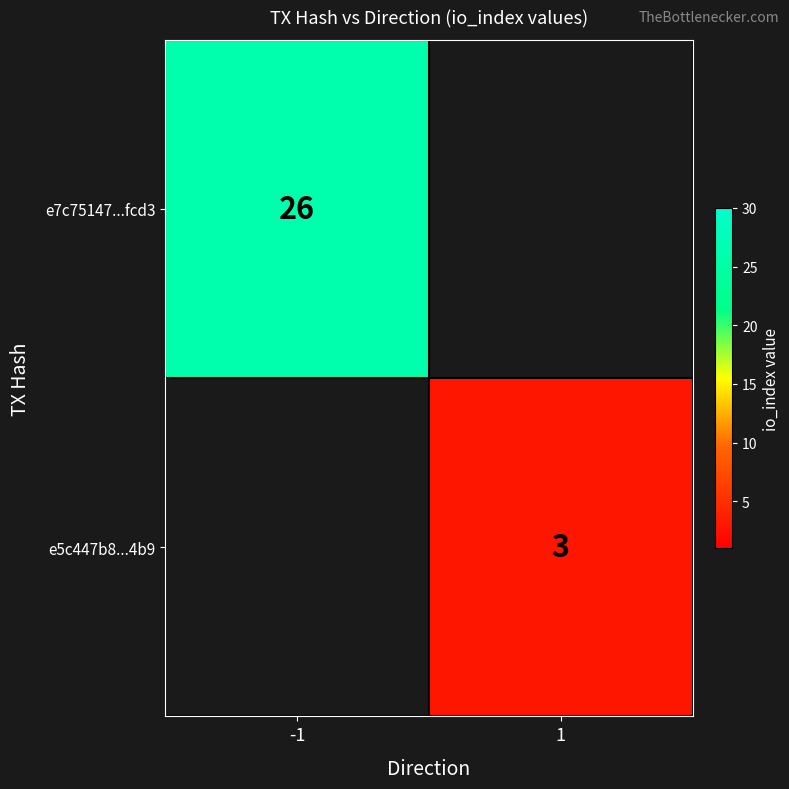

Is it true that e5c447b8...4b9 equals 5 at 1?

False